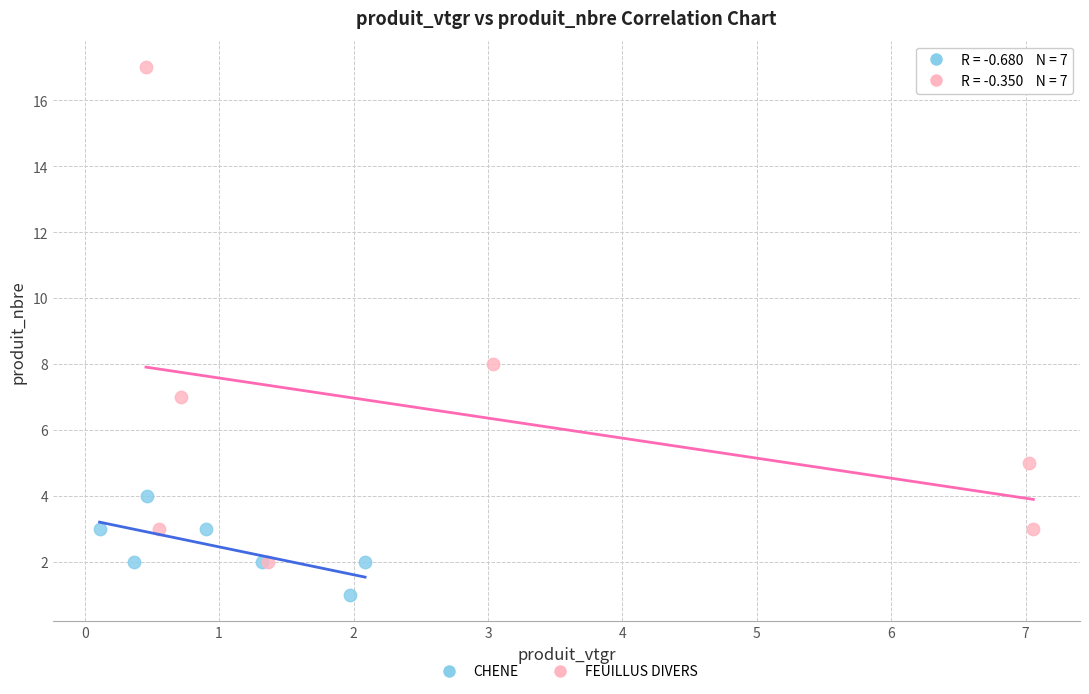

Which series contains the highest Y value?

FEUILLUS DIVERS